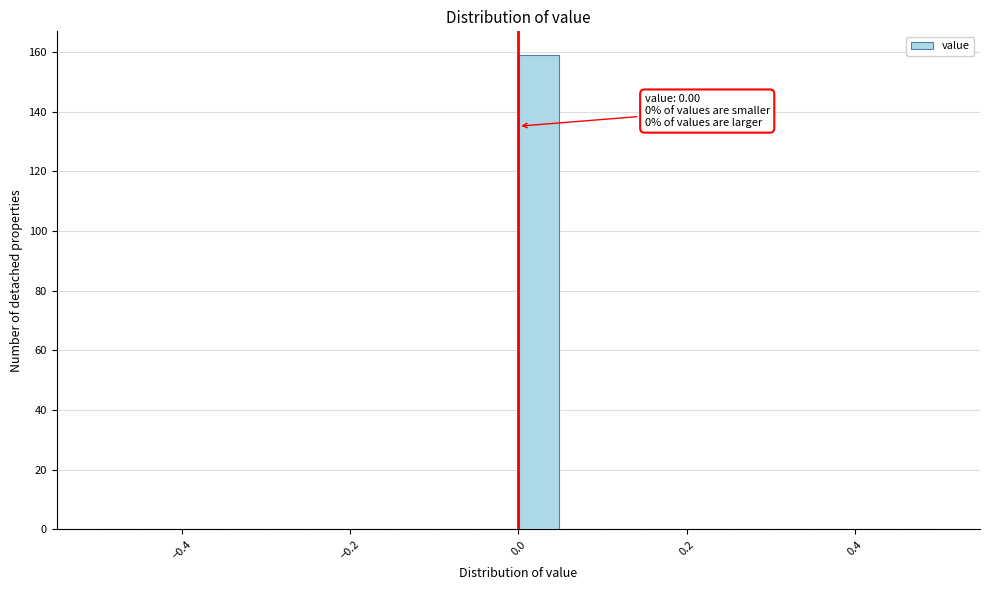

Read against the x-axis, roughly where is the centre of the tallest bar?

0.02